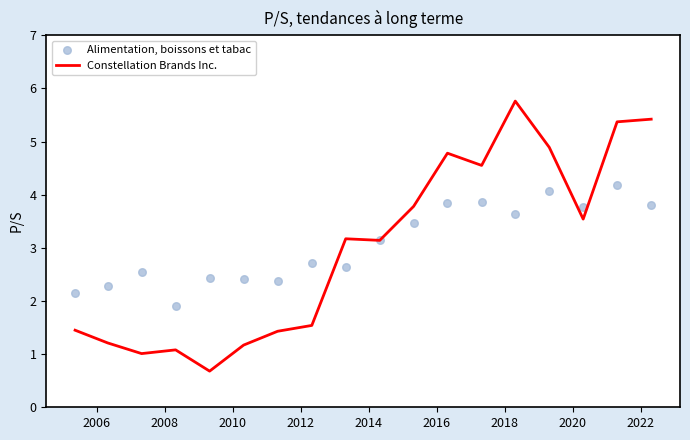

Which series has the largest total across all categories?

Alimentation, boissons et tabac